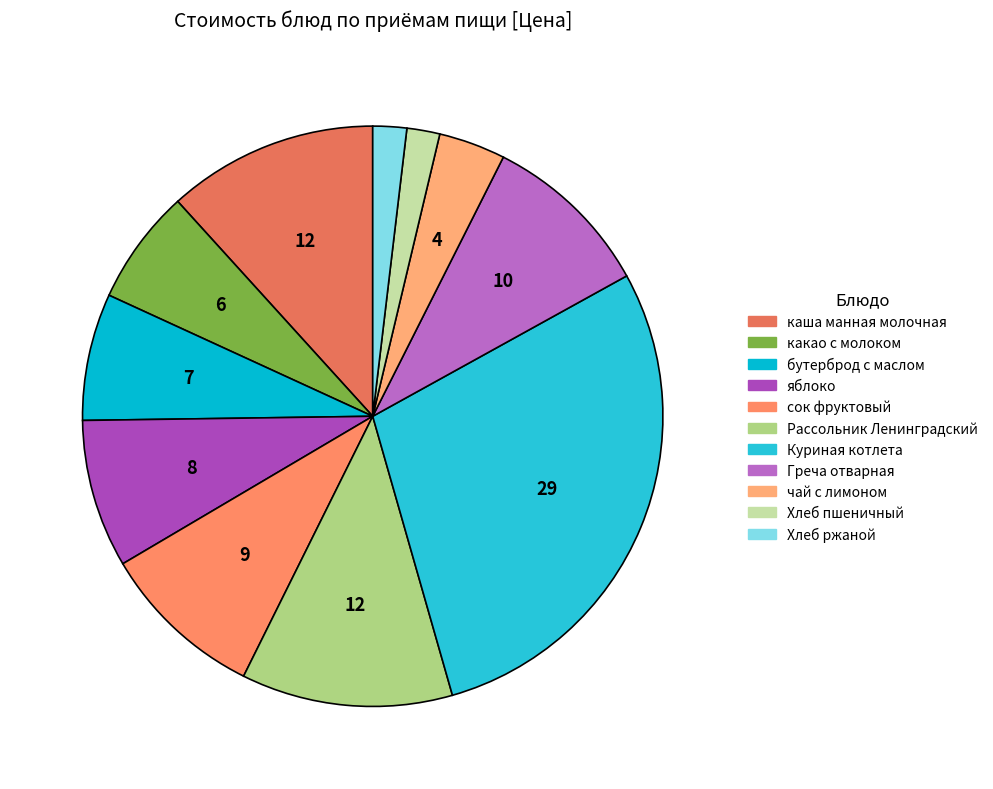

To the nearest percent, what is the combined percentage of Рассольник Ленинградский and сок фруктовый?

21%